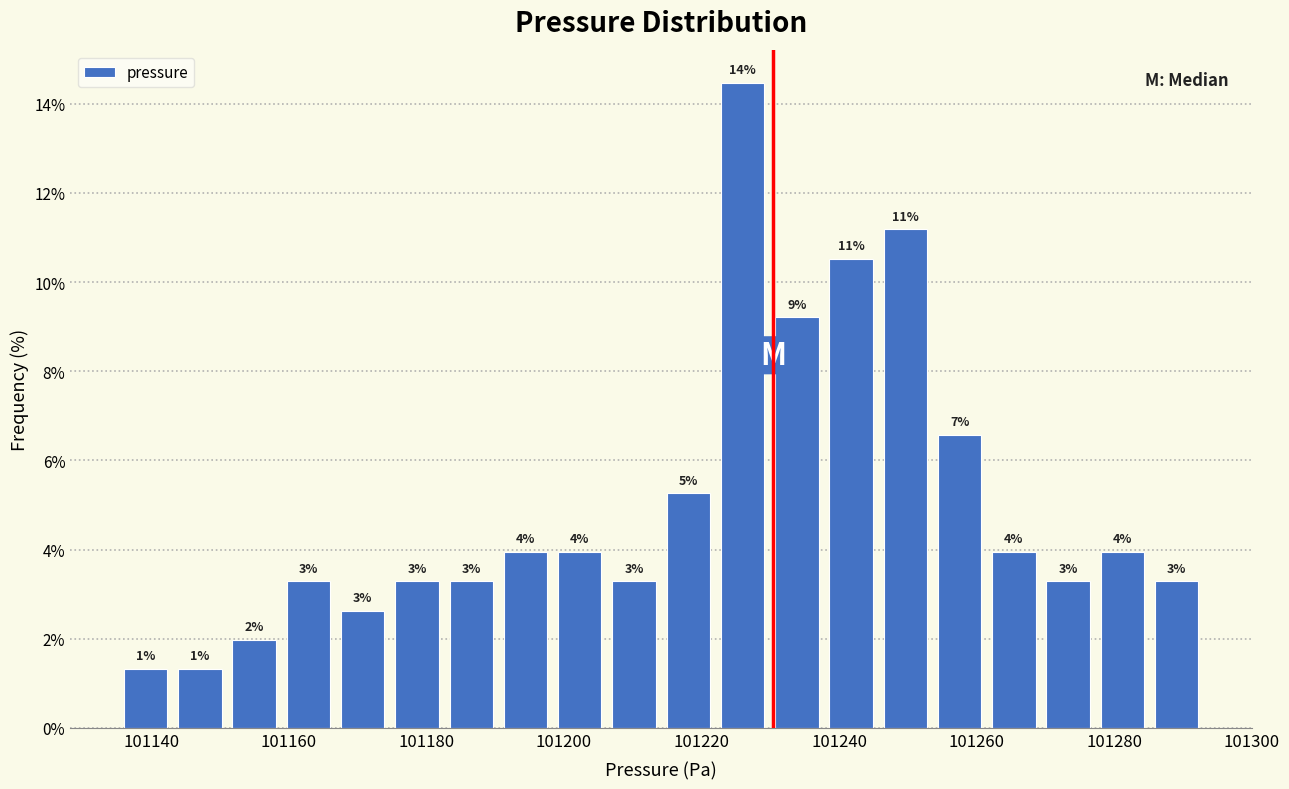

Around what value on the x-axis is the tallest bar? Give the approximate position of its centre, as read against the axis.

101226